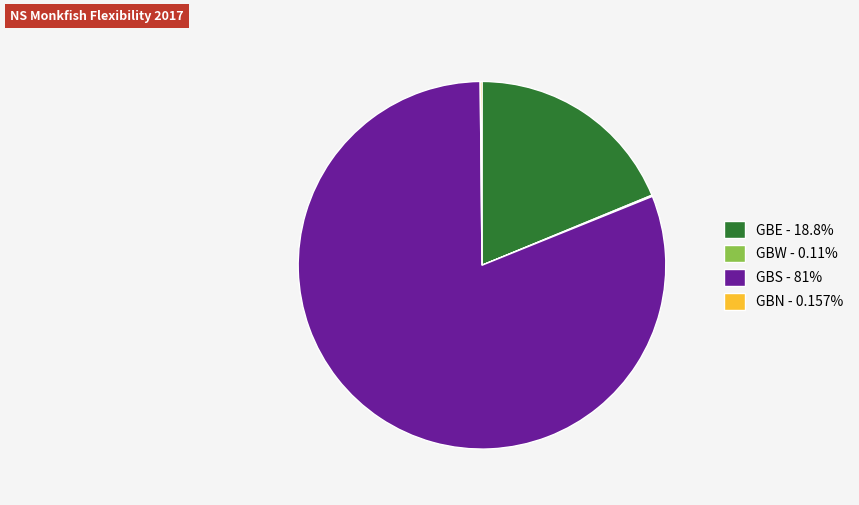

Combined, do GBS - 81% and GBE - 18.8% account for over 50%?

Yes